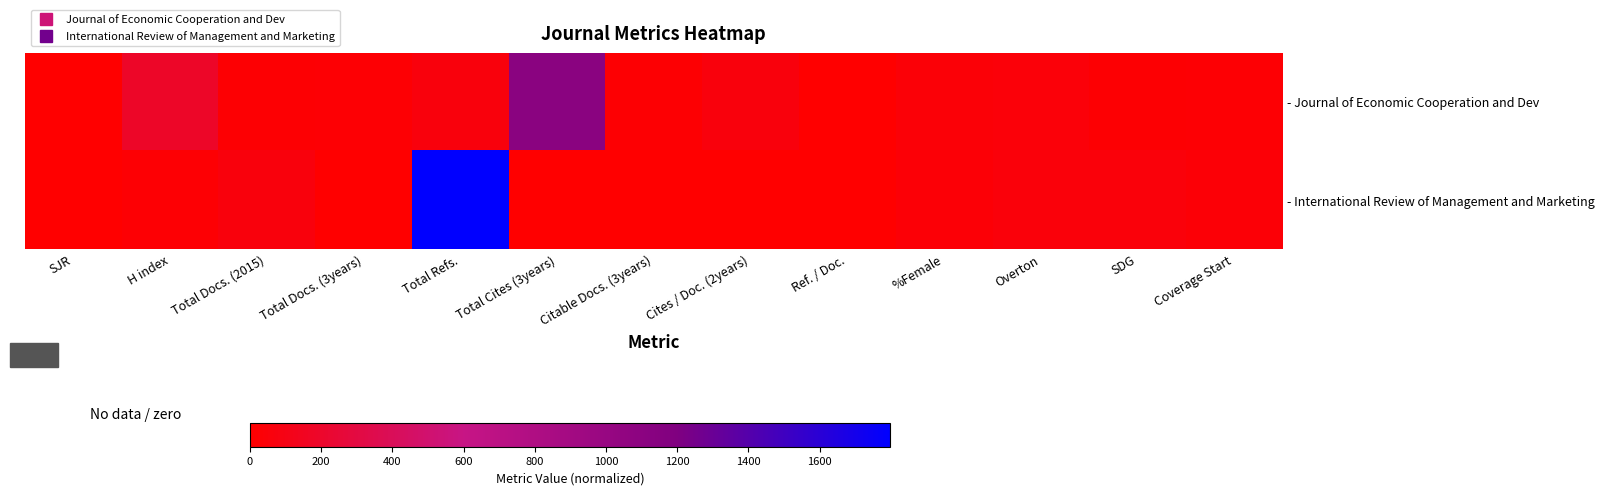

At how many categories does at least one series exceed 1009?

2